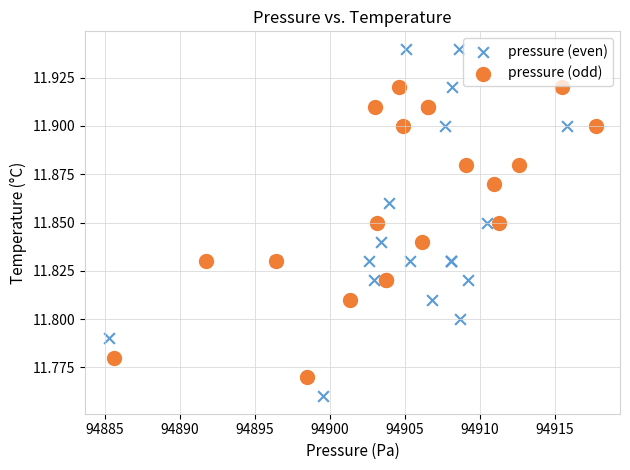

Which series has the widest spread of Y values?

pressure (even)